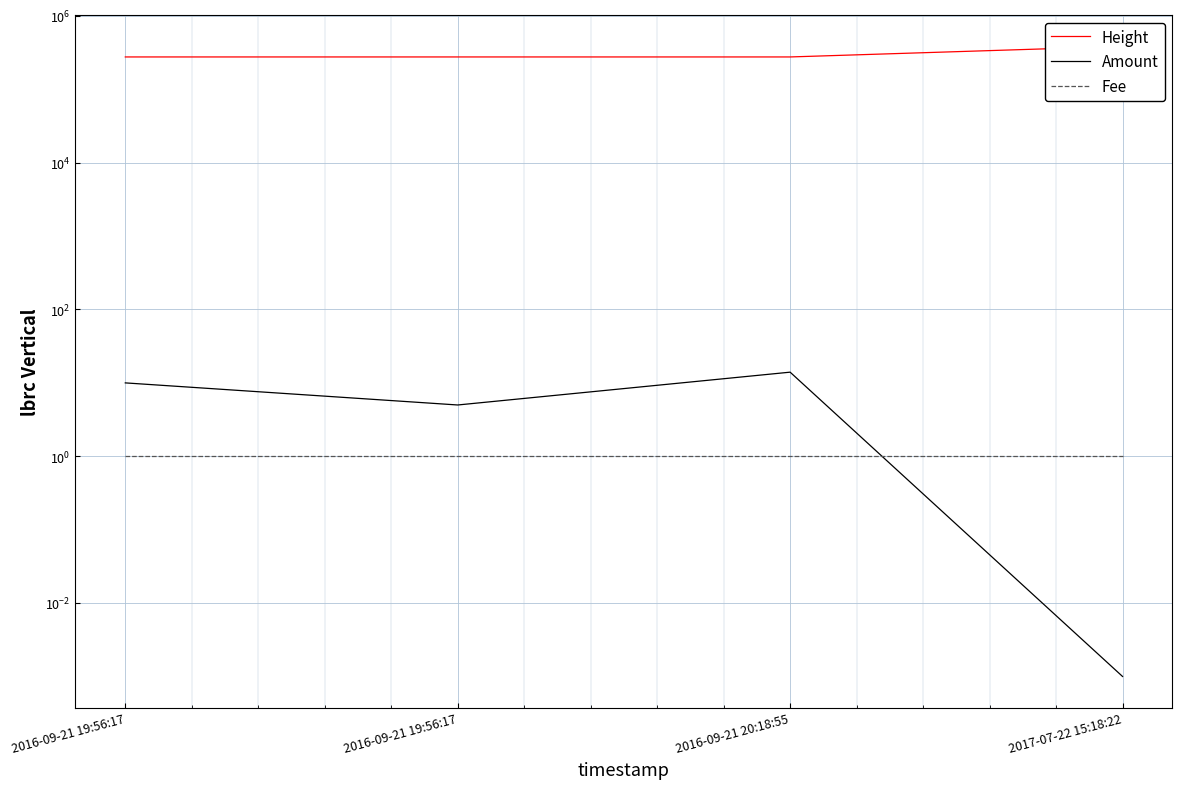

True or false: Height has more than 2 interior local peaks.

False